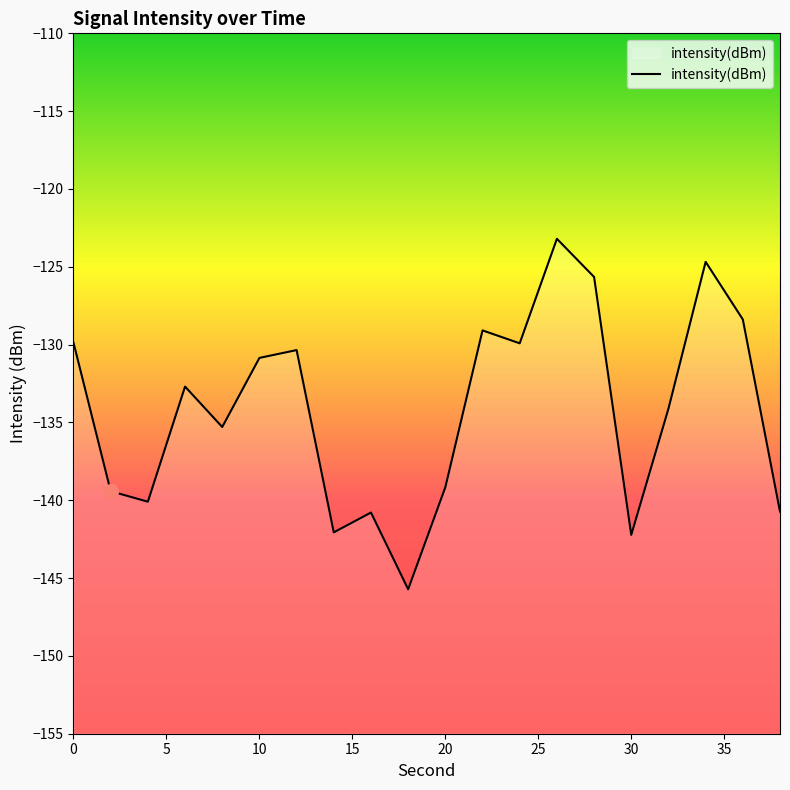

How many lines are shown in the chart?

1